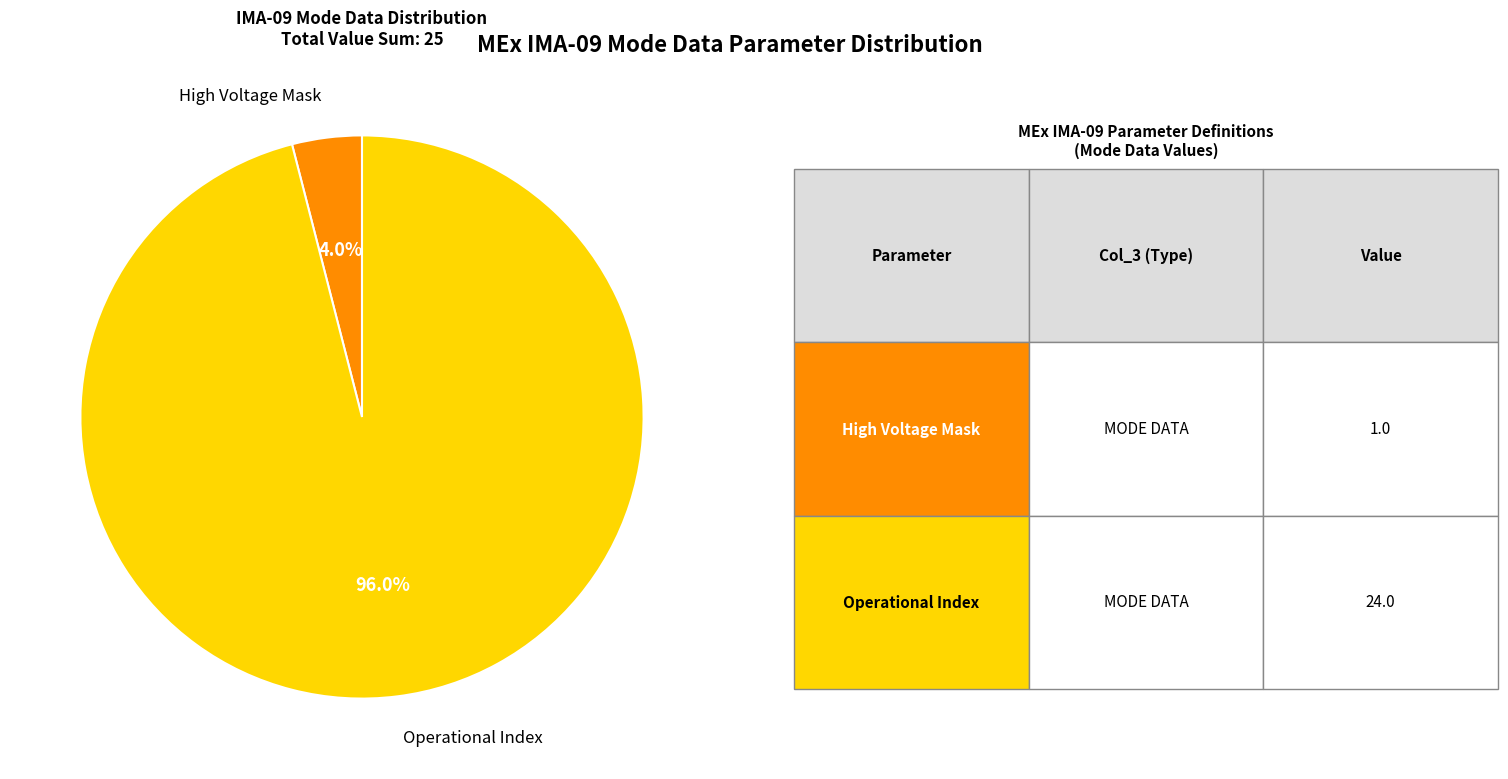

What is the total percentage of Operational Index and High Voltage Mask?

100.0%